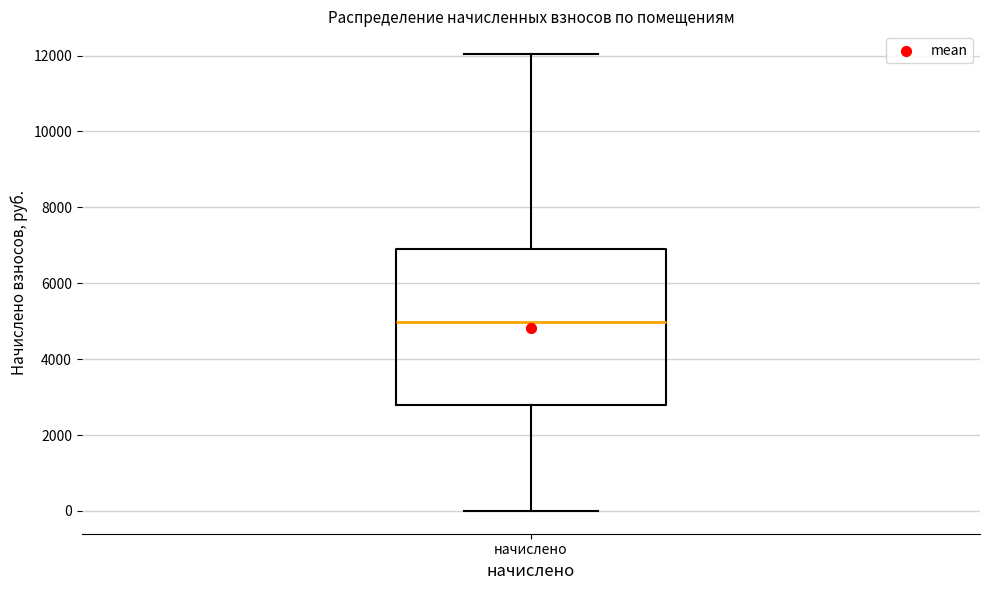

Transcribe this box plot: give where the median line is, the range the box spans, and where the two whiskers end, as read against the y-axis. The values are not printed on the chart, so give them approximately, as read against the axis.

median 5000, box 2800 to 6800, whiskers 0 to 12000